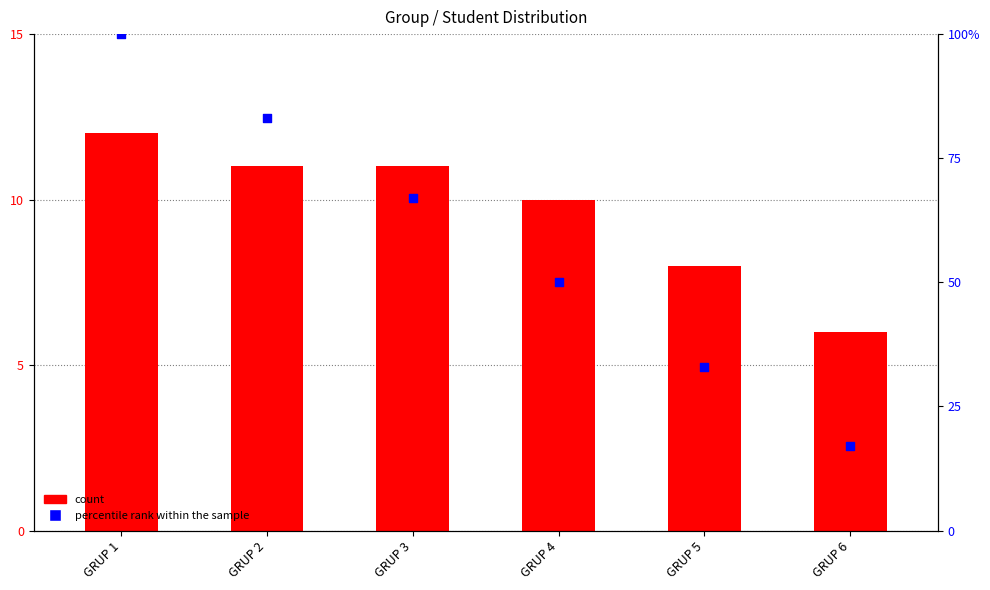

At how many categories does at least one series exceed 29?

5